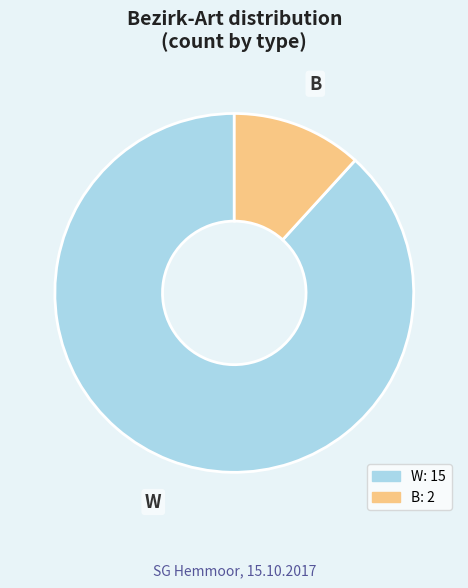

Does B account for over 50% of the chart?

No